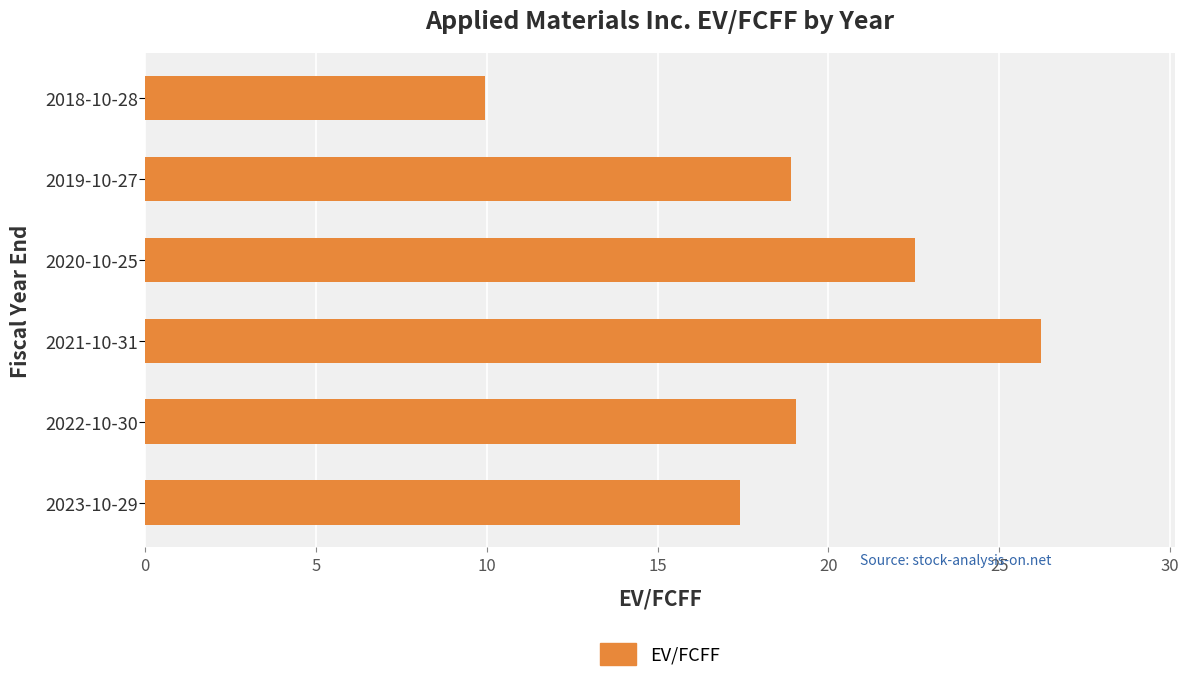

What is the difference between the maximum and minimum values?

16.3